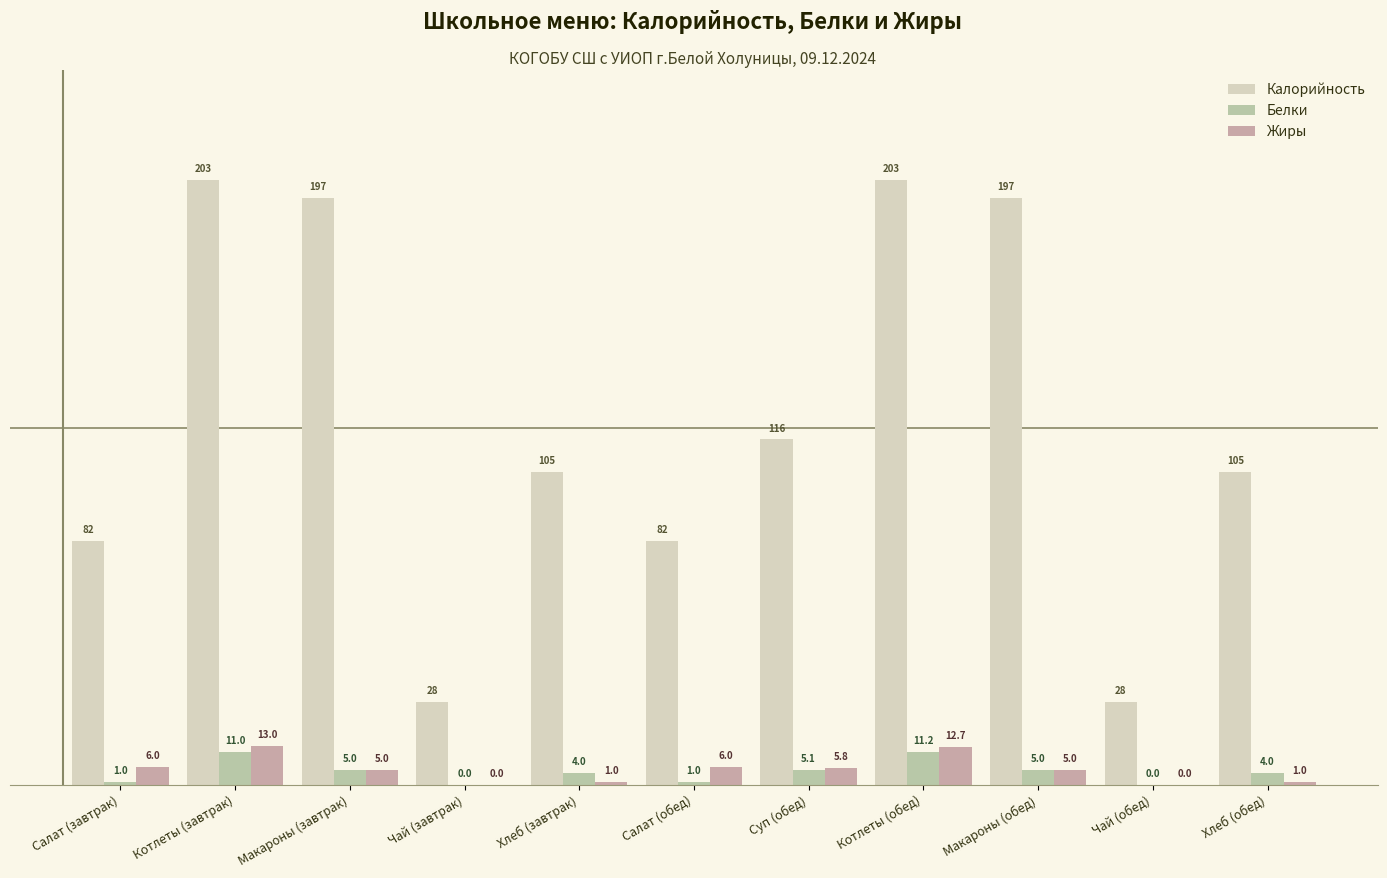

Does the chart contain stacked bars?

No